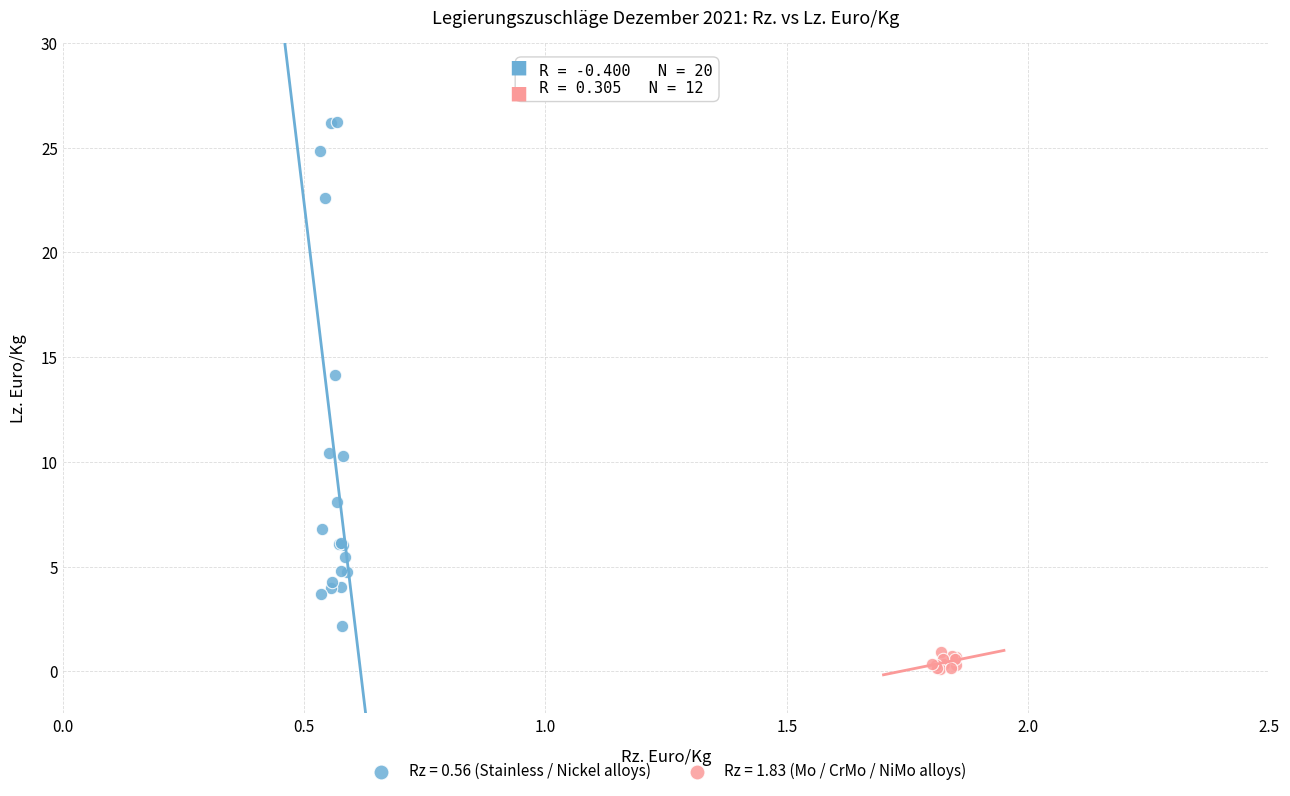

Which series contains the lowest Y value?

Rz = 1.83 (Mo / CrMo / NiMo alloys)